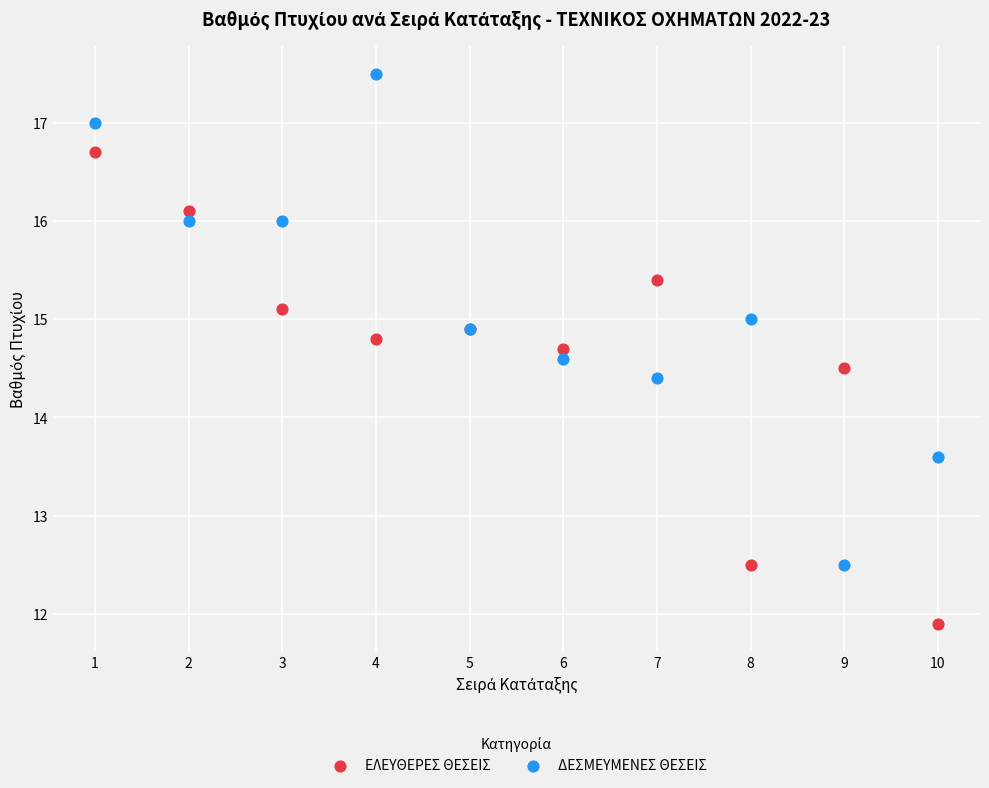

Which series reaches the maximum Y coordinate?

ΔΕΣΜΕΥΜΕΝΕΣ ΘΕΣΕΙΣ